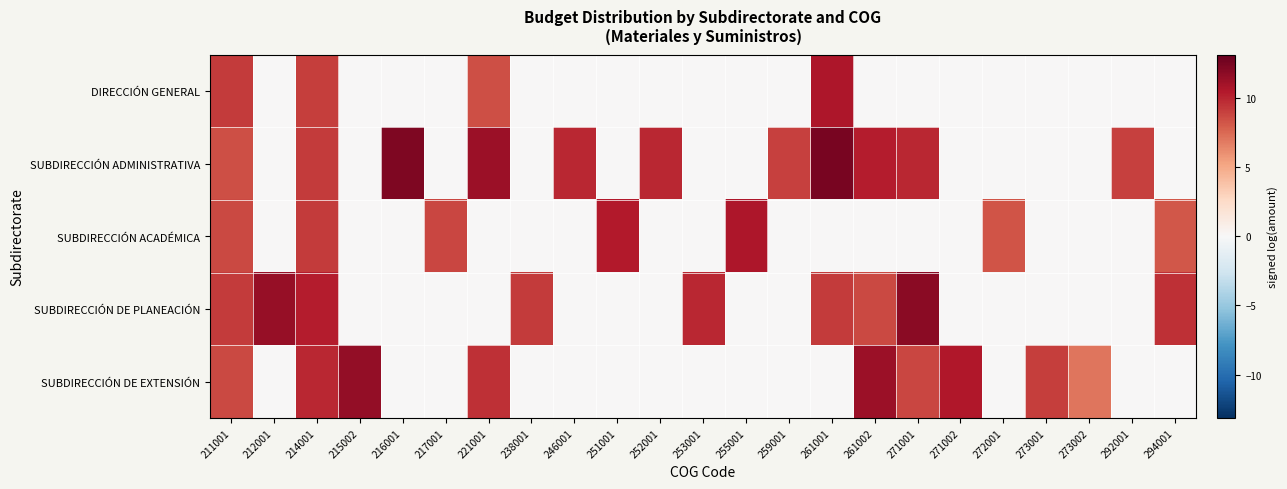

Reading left to right, extract all data points from this chart.

DIRECCIÓN GENERAL: 211001=9.2	212001=0.0	214001=9.1	215002=0.0	216001=0.0	217001=0.0	221001=8.5	238001=0.0	246001=0.0	251001=0.0	252001=0.0	253001=0.0	255001=0.0	259001=0.0	261001=10.6	261002=0.0	271001=0.0	271002=0.0	272001=0.0	273001=0.0	273002=0.0	292001=0.0	294001=0.0
SUBDIRECCIÓN ADMINISTRATIVA: 211001=8.5	212001=0.0	214001=9.2	215002=0.0	216001=12.3	217001=0.0	221001=11.2	238001=0.0	246001=9.9	251001=0.0	252001=9.9	253001=0.0	255001=0.0	259001=9.0	261001=12.5	261002=10.3	271001=9.9	271002=0.0	272001=0.0	273001=0.0	273002=0.0	292001=9.0	294001=0.0
SUBDIRECCIÓN ACADÉMICA: 211001=8.7	212001=0.0	214001=9.2	215002=0.0	216001=0.0	217001=8.8	221001=0.0	238001=0.0	246001=0.0	251001=10.4	252001=0.0	253001=0.0	255001=10.7	259001=0.0	261001=0.0	261002=0.0	271001=0.0	271002=0.0	272001=8.3	273001=0.0	273002=0.0	292001=0.0	294001=8.2
SUBDIRECCIÓN DE PLANEACIÓN: 211001=9.2	212001=11.5	214001=10.3	215002=0.0	216001=0.0	217001=0.0	221001=0.0	238001=9.2	246001=0.0	251001=0.0	252001=0.0	253001=9.9	255001=0.0	259001=0.0	261001=9.2	261002=8.7	271001=11.8	271002=0.0	272001=0.0	273001=0.0	273002=0.0	292001=0.0	294001=9.6
SUBDIRECCIÓN DE EXTENSIÓN: 211001=8.6	212001=0.0	214001=9.9	215002=11.5	216001=0.0	217001=0.0	221001=9.6	238001=0.0	246001=0.0	251001=0.0	252001=0.0	253001=0.0	255001=0.0	259001=0.0	261001=0.0	261002=11.3	271001=8.8	271002=10.5	272001=0.0	273001=9.1	273002=7.1	292001=0.0	294001=0.0